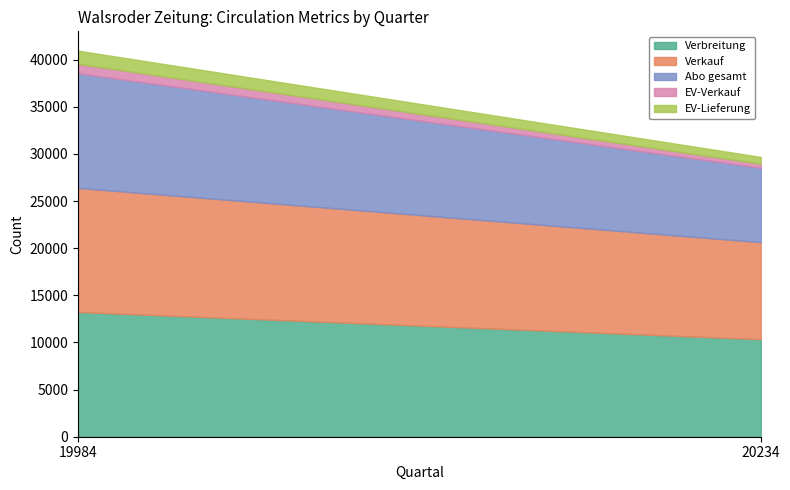

How many data points in Abo gesamt are less than 12164?

1